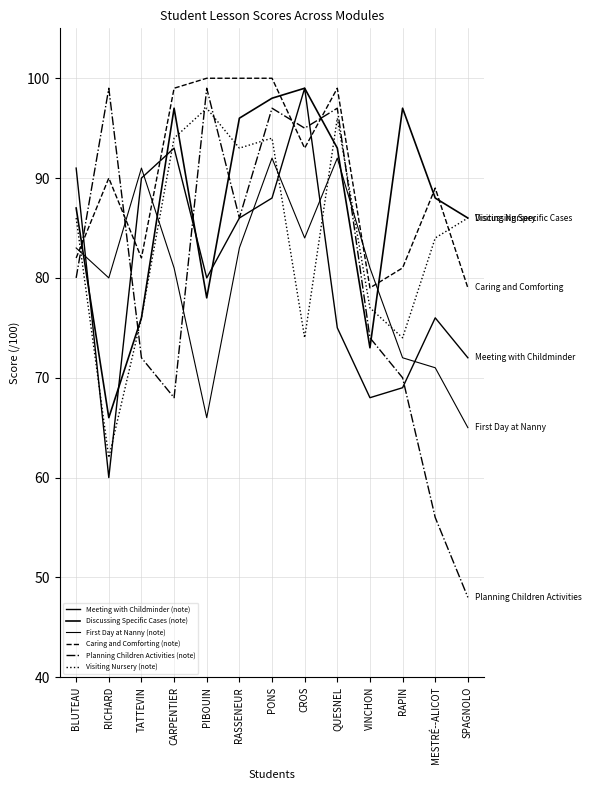

Between CROS and RAPIN, which series saw the biggest shift?

Meeting with Childminder (note)